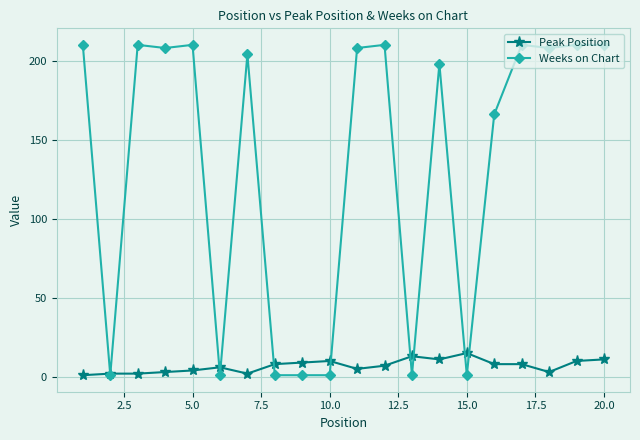

True or false: Peak Position has more than 2 interior local peaks.

True